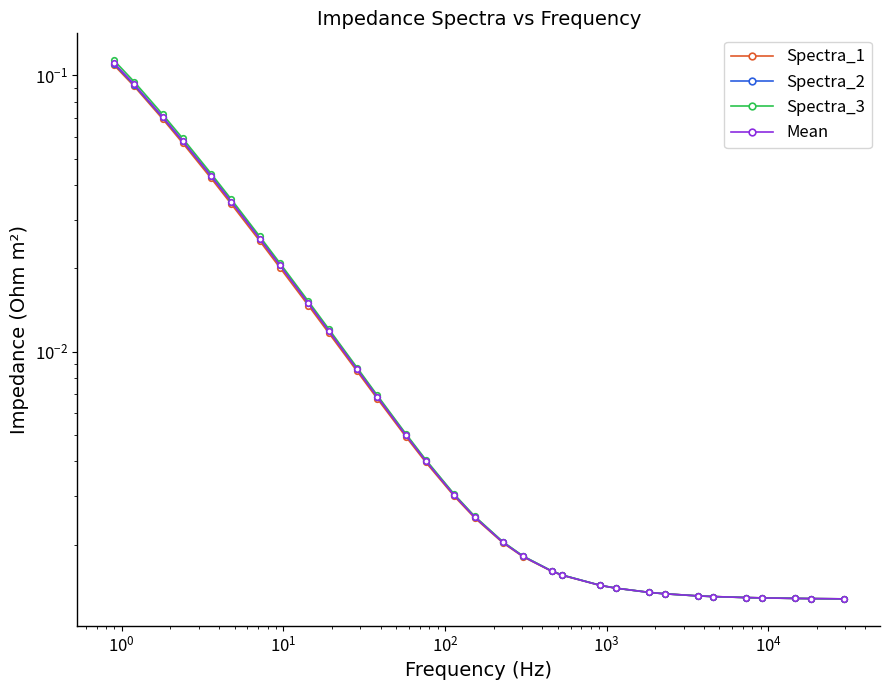

Reading left to right, transcribe all the data shown in this chart.

Spectra_1: 0.1	0.1	0.1	0.1	0.0	0.0	0.0	0.0	0.0	0.0	0.0	0.0	0.0	0.0	0.0	0.0	0.0	0.0	0.0	0.0	0.0	0.0	0.0	0.0	0.0	0.0	0.0	0.0	0.0	0.0	0.0
Spectra_2: 0.1	0.1	0.1	0.1	0.0	0.0	0.0	0.0	0.0	0.0	0.0	0.0	0.0	0.0	0.0	0.0	0.0	0.0	0.0	0.0	0.0	0.0	0.0	0.0	0.0	0.0	0.0	0.0	0.0	0.0	0.0
Spectra_3: 0.1	0.1	0.1	0.1	0.0	0.0	0.0	0.0	0.0	0.0	0.0	0.0	0.0	0.0	0.0	0.0	0.0	0.0	0.0	0.0	0.0	0.0	0.0	0.0	0.0	0.0	0.0	0.0	0.0	0.0	0.0
Mean: 0.1	0.1	0.1	0.1	0.0	0.0	0.0	0.0	0.0	0.0	0.0	0.0	0.0	0.0	0.0	0.0	0.0	0.0	0.0	0.0	0.0	0.0	0.0	0.0	0.0	0.0	0.0	0.0	0.0	0.0	0.0